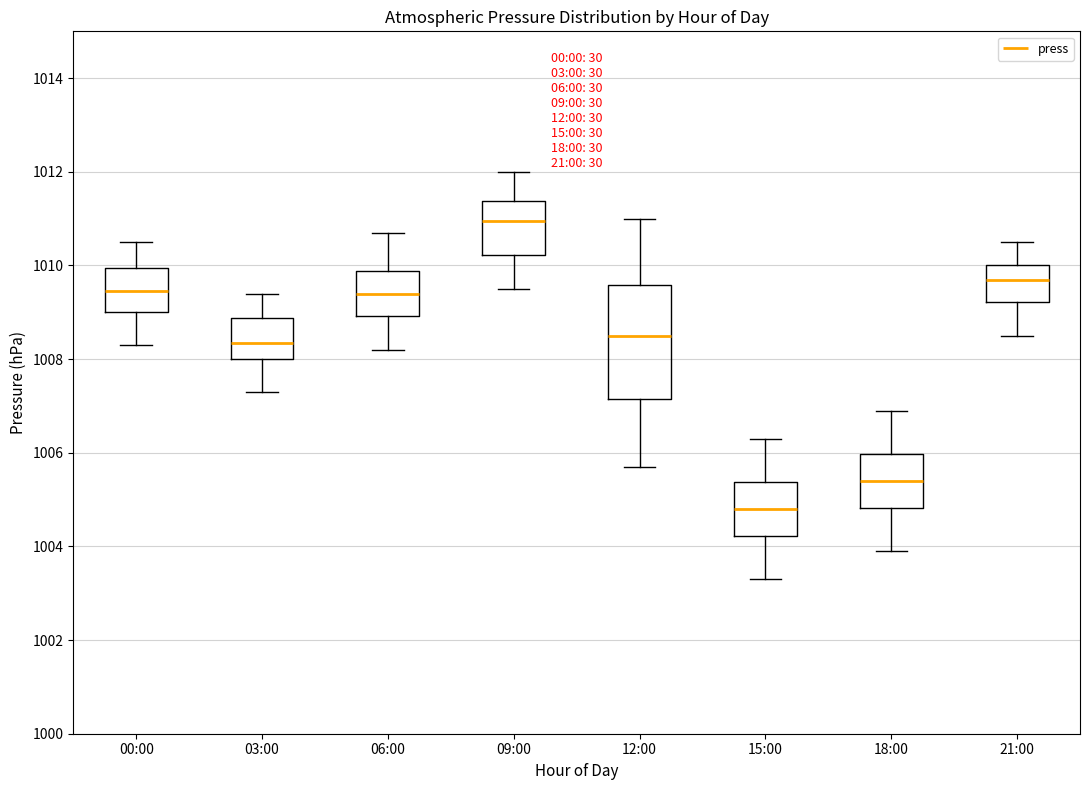

Reading left to right, read every box against the y-axis: the position of its median line, the range the box covers, and the ends of its whiskers. The values are not printed on the chart, so give them approximately, as read against the axis.

00:00: median 1009.4, box 1009.0 to 1010.0, whiskers 1008.4 to 1010.6
03:00: median 1008.4, box 1008.0 to 1008.8, whiskers 1007.4 to 1009.4
06:00: median 1009.4, box 1009.0 to 1009.8, whiskers 1008.2 to 1010.8
09:00: median 1011.0, box 1010.2 to 1011.4, whiskers 1009.6 to 1012.0
12:00: median 1008.6, box 1007.2 to 1009.6, whiskers 1005.8 to 1011.0
15:00: median 1004.8, box 1004.2 to 1005.4, whiskers 1003.4 to 1006.4
18:00: median 1005.4, box 1004.8 to 1006.0, whiskers 1004.0 to 1007.0
21:00: median 1009.8, box 1009.2 to 1010.0, whiskers 1008.6 to 1010.6